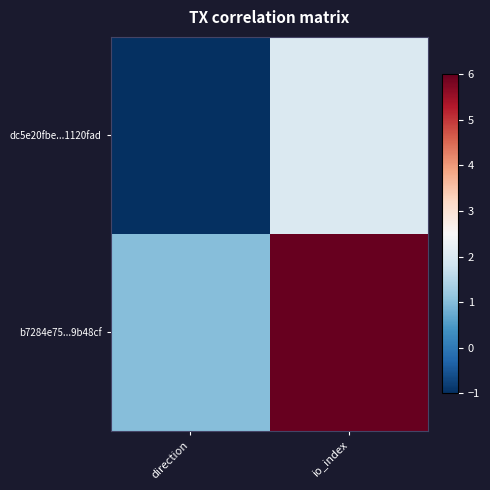

Rank the series by their average value, from highest to lowest.

b7284e75...9b48cf, dc5e20fbe...1120fad